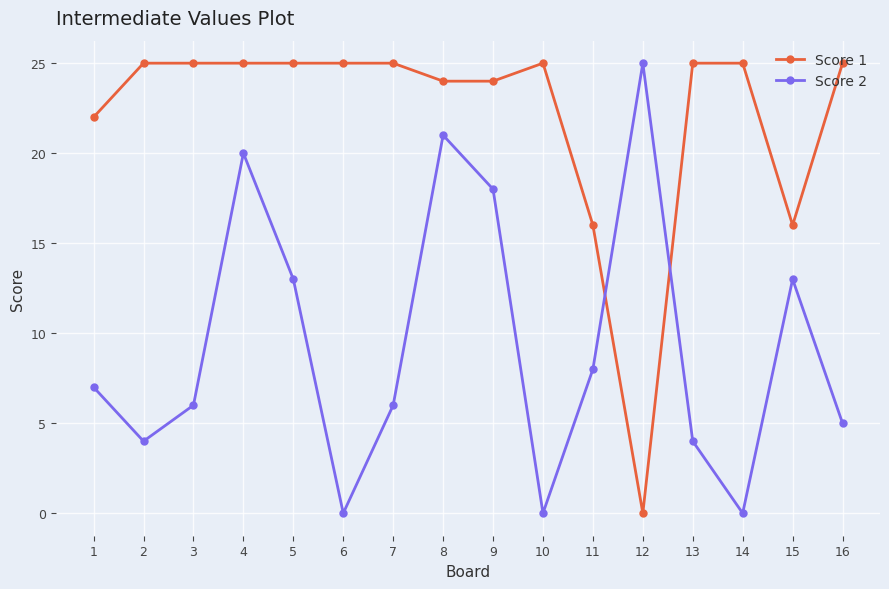

List the series in order of their overall mean, highest first.

Score 1, Score 2